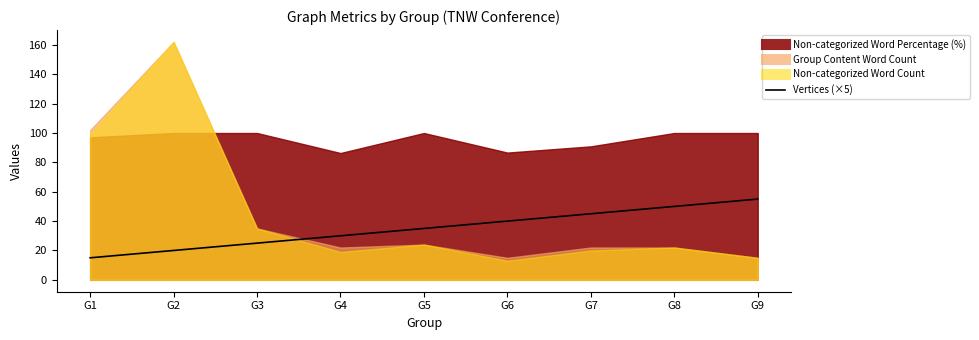

Count the values in the range 25 to 45.

5